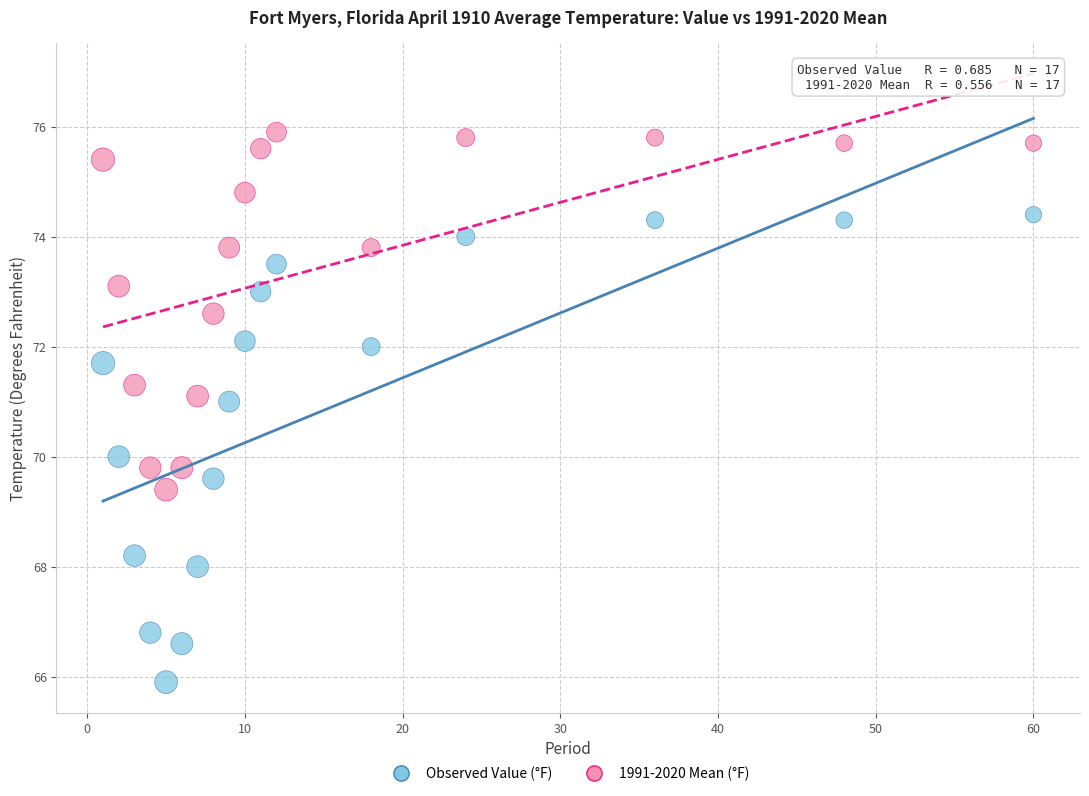

What is the X range (max minus min) for the scatter plot?

59.0